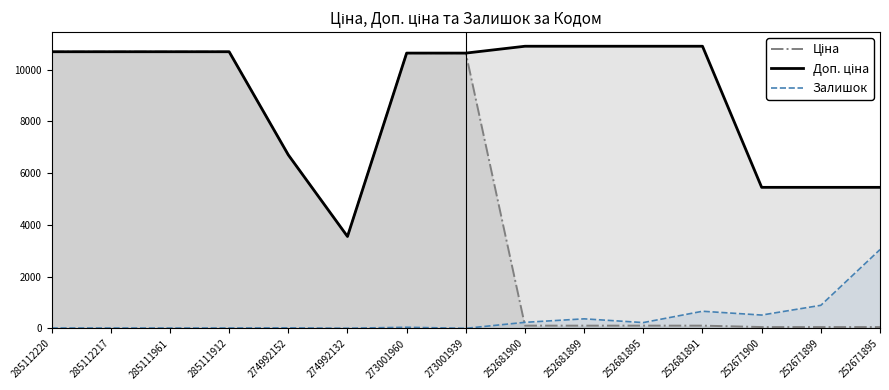

Is it true that Ціна equals 155.6 at 252681900?

False